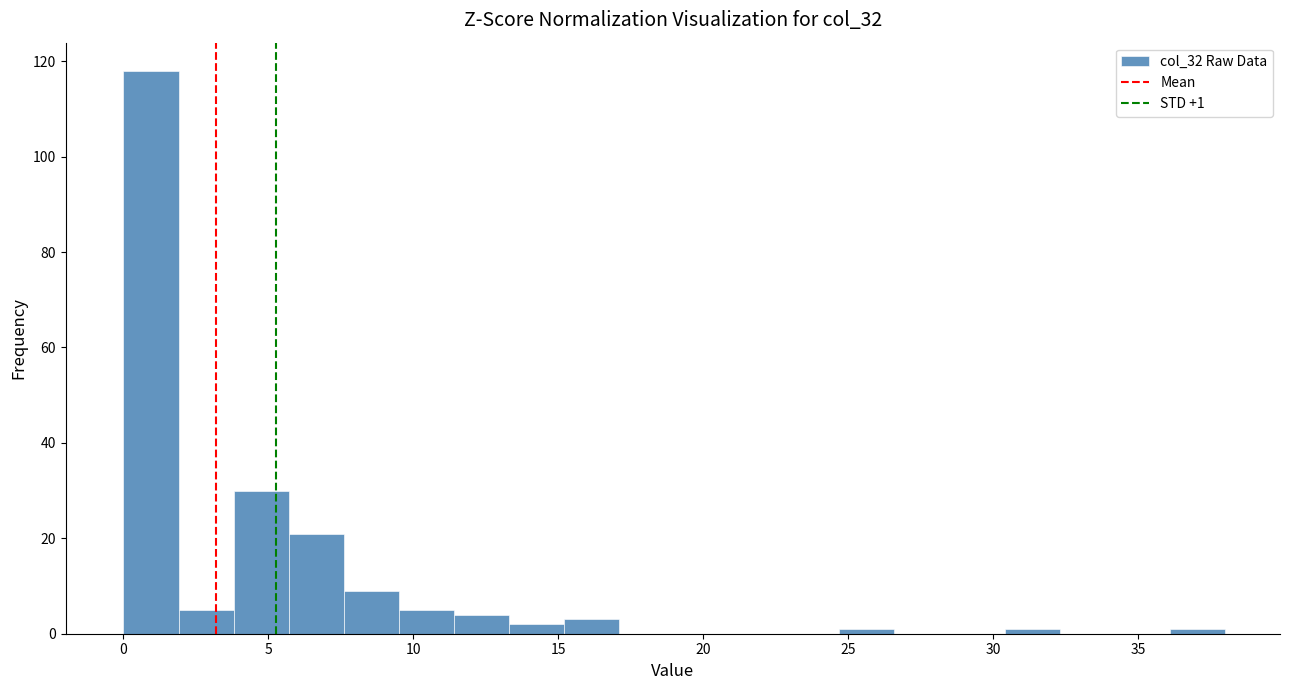

Around what value on the x-axis is the tallest bar? Give the approximate position of its centre, as read against the axis.

1.0